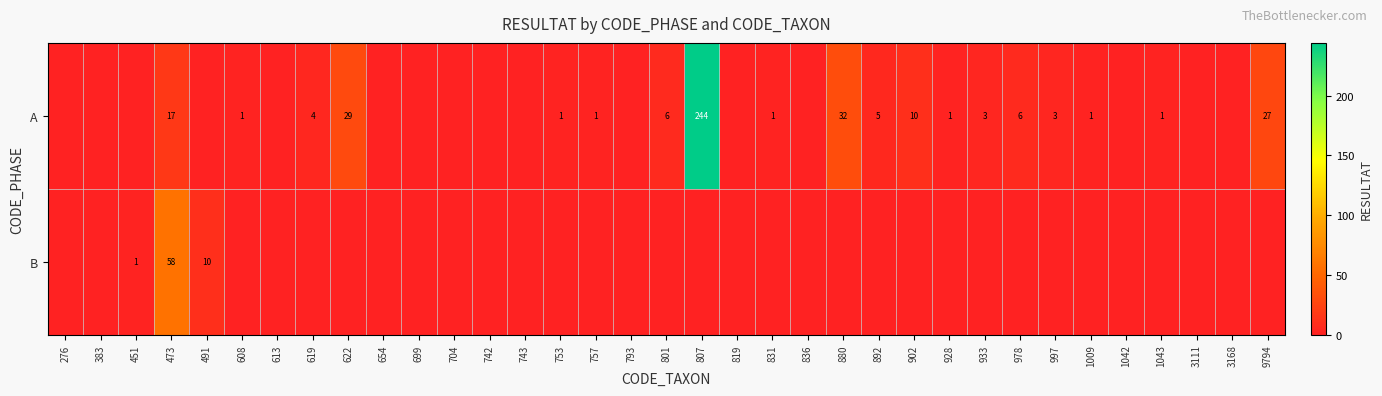

True or false: A has a value of 2 at 753.

False